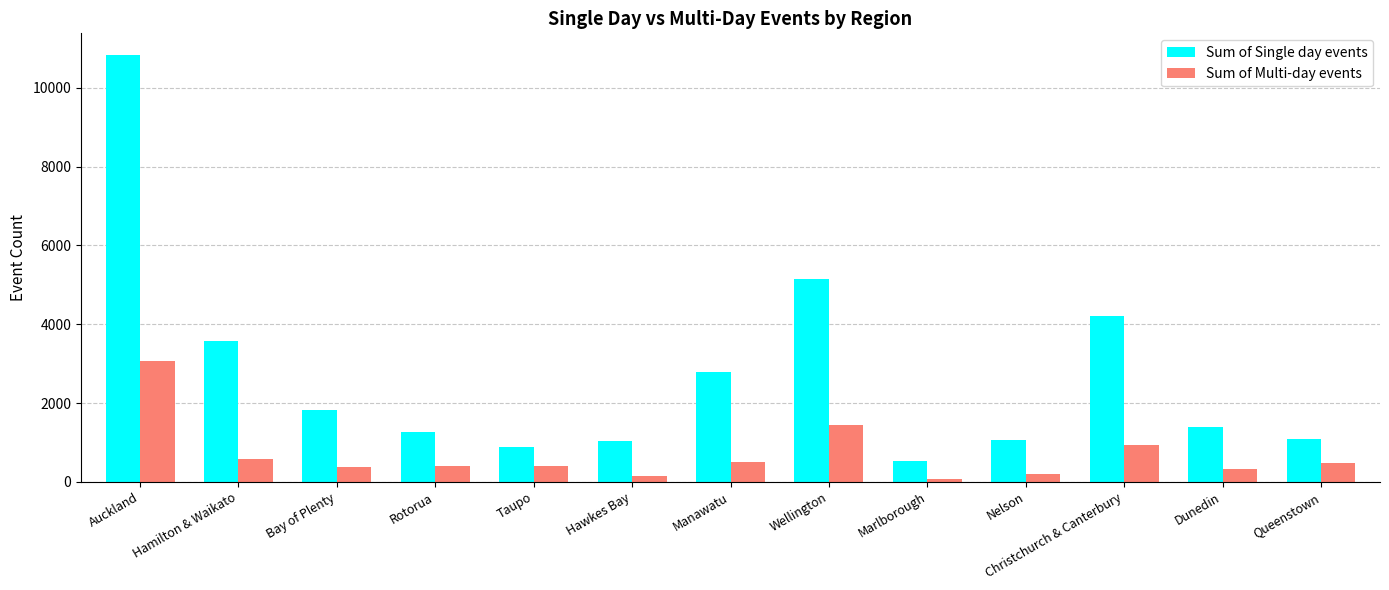

At Dunedin, list the series in order from largest to smallest.

Sum of Single day events, Sum of Multi-day events